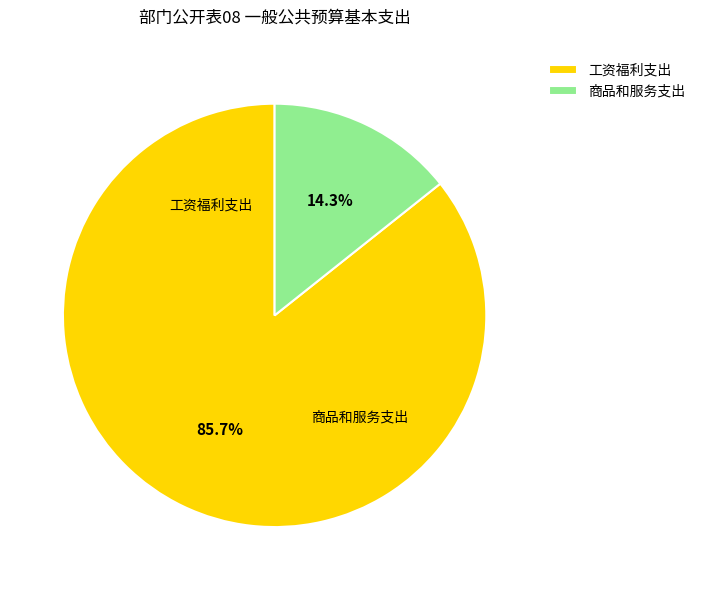

Approximately how many times larger is the value at 商品和服务支出 compared to 工资福利支出?

0.2